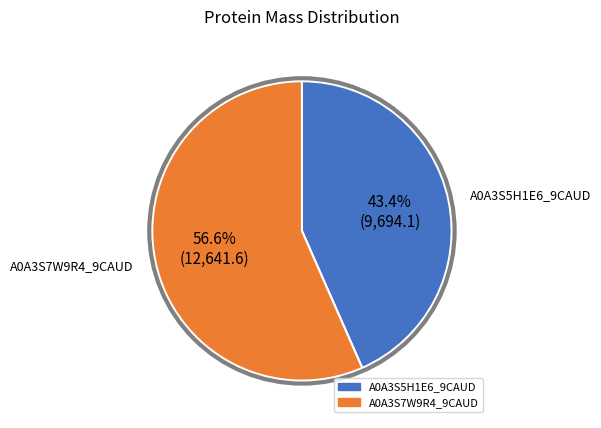

What is the ratio of the value at A0A3S7W9R4_9CAUD to the value at A0A3S5H1E6_9CAUD?

1.3